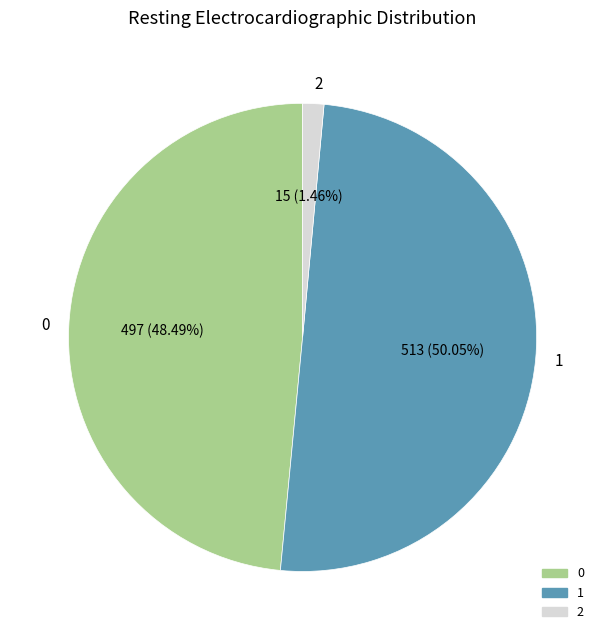

What is the smallest slice in the pie chart?

2